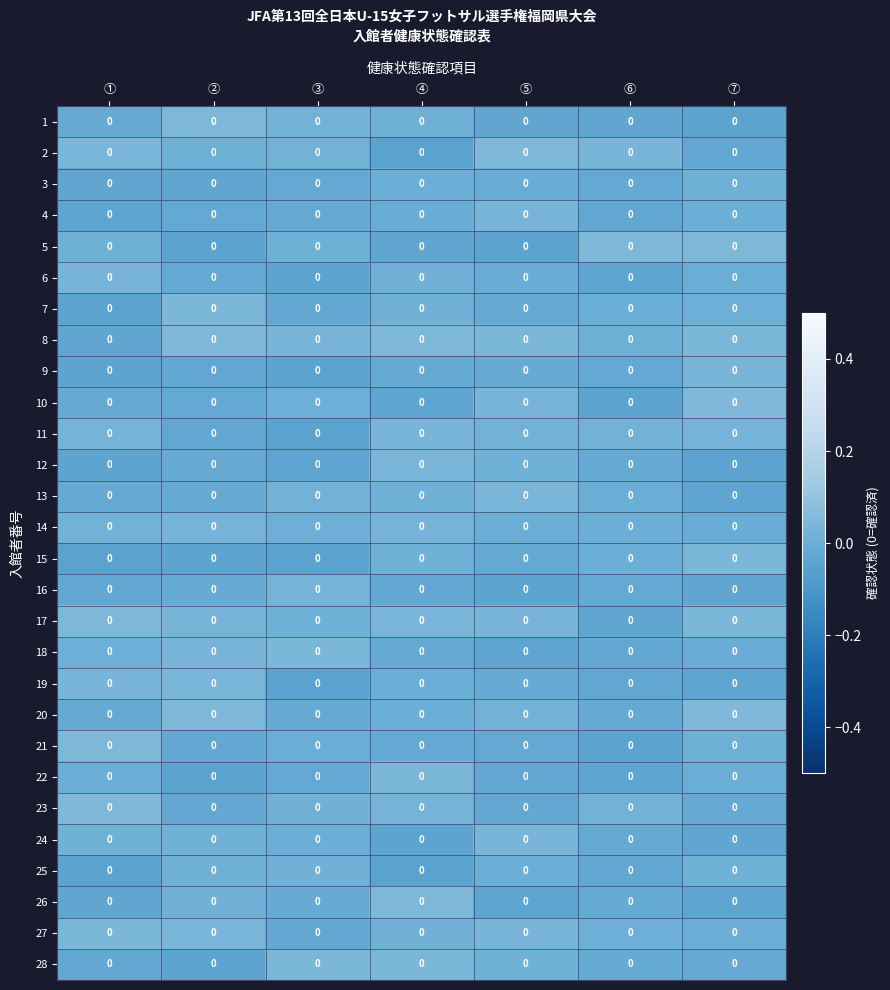

How many negative values does the 27 series have?

1